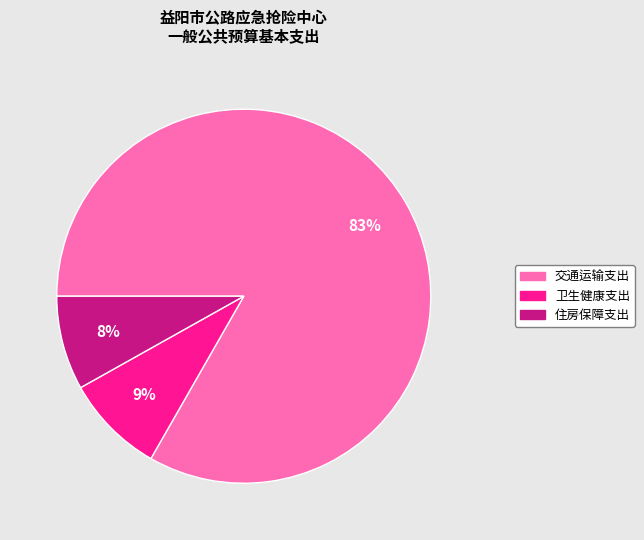

To the nearest percent, what percentage of the pie is 卫生健康支出?

9%